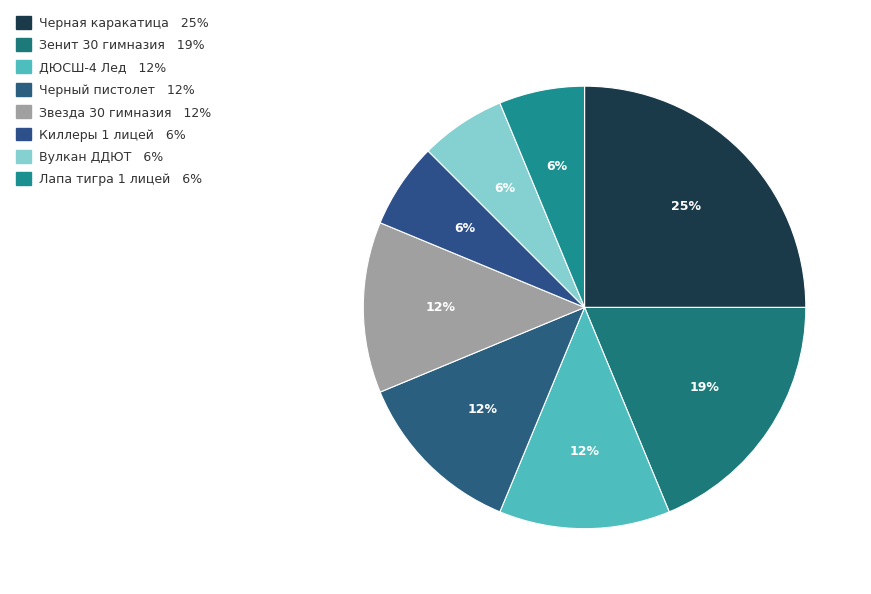

To the nearest percent, what portion does Зенит 30 гимназия represent?

19%